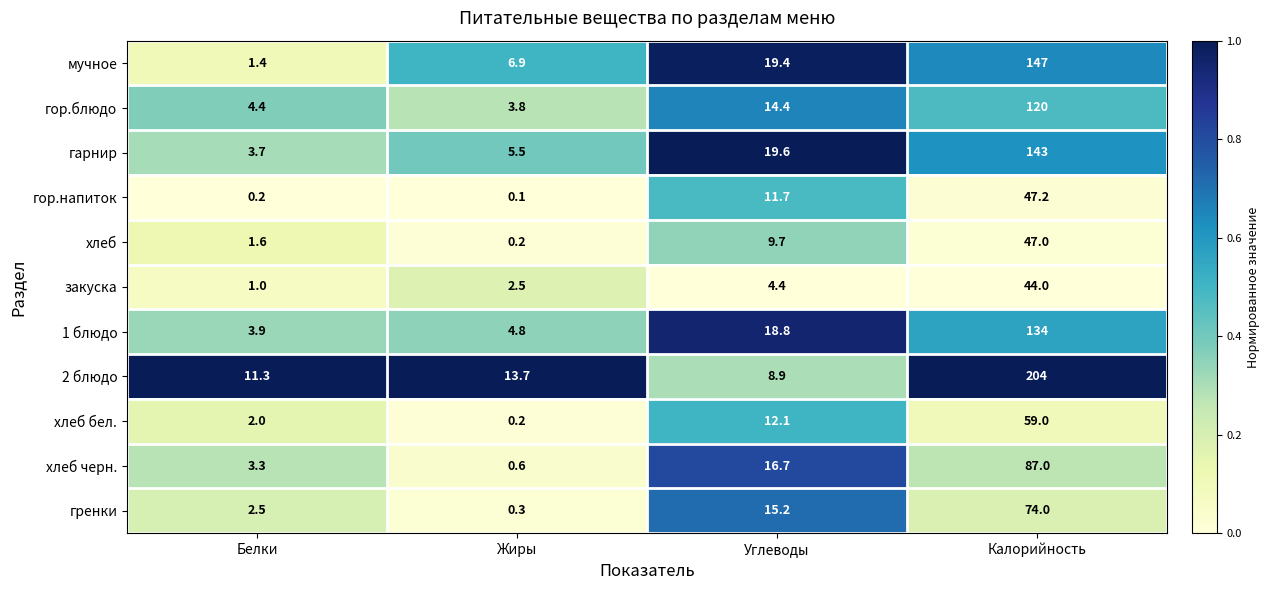

What is the approximate value of гренки at Калорийность?

74.0